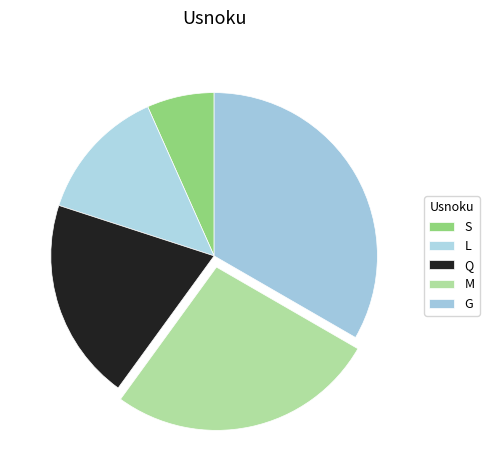

To the nearest percent, what is the difference between the largest and smallest slice percentages?

27%